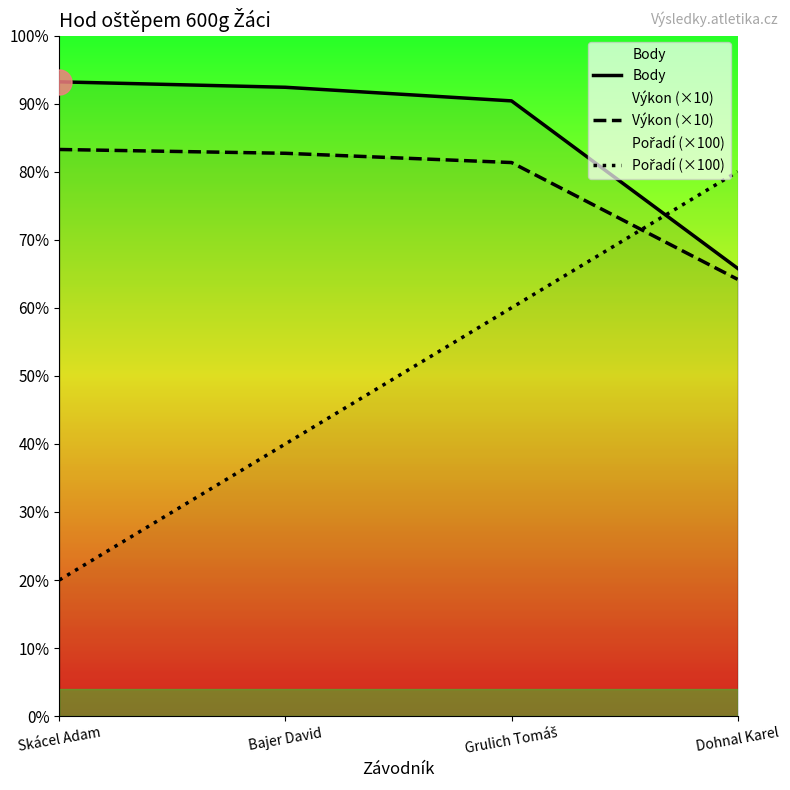

What is the maximum value for Body?

466.0